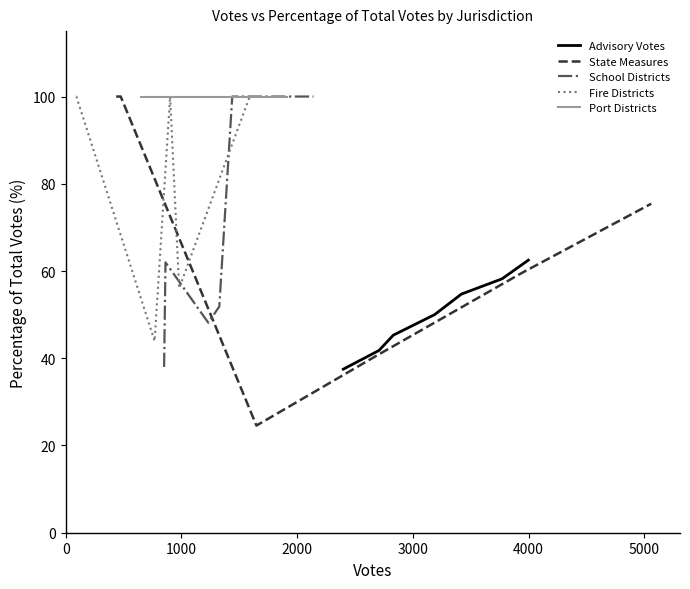

What is the highest value of the School Districts series?

100.0